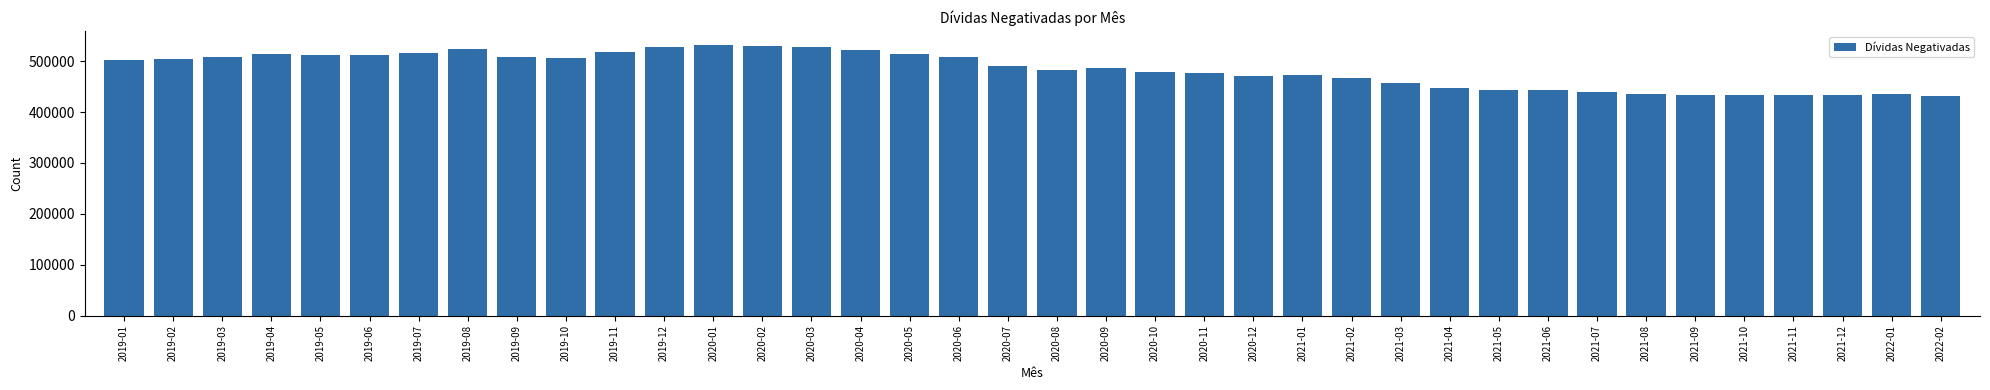

What is the value of the 27th bar from the left?

457357